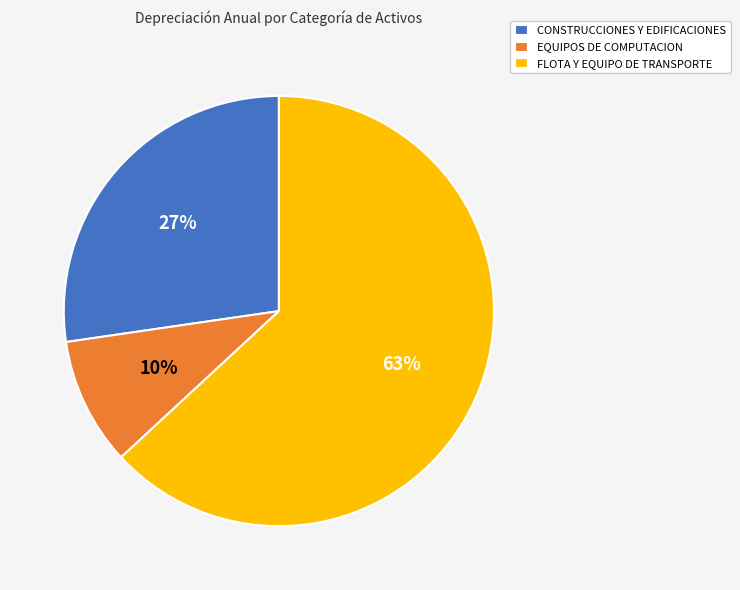

Count the number of slices in the pie.

3